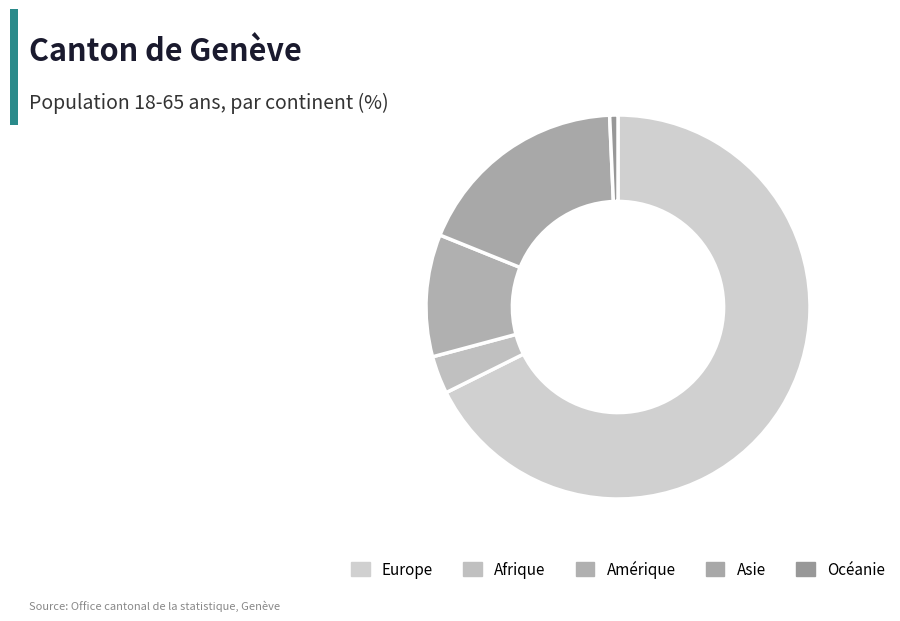

What is the ratio of the value at Afrique to the value at Amérique?

0.3